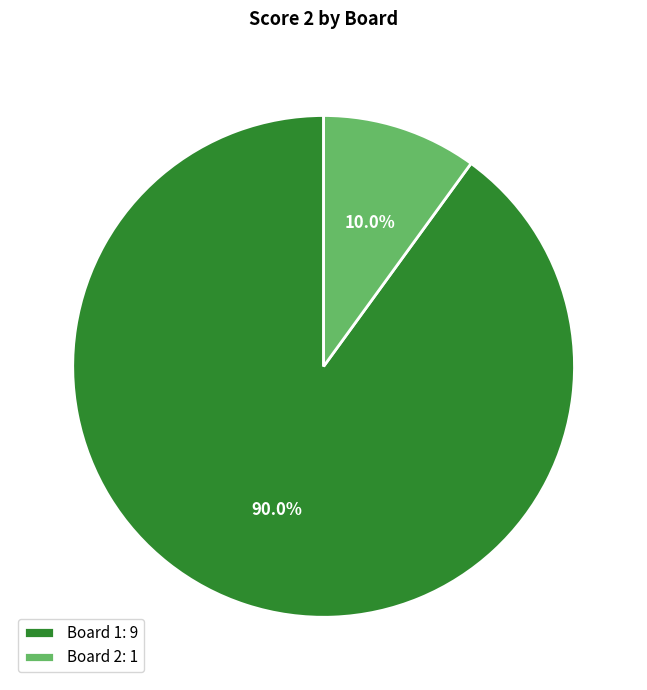

Do Board 1: 9 and Board 2: 1 together represent more than half of the pie?

Yes